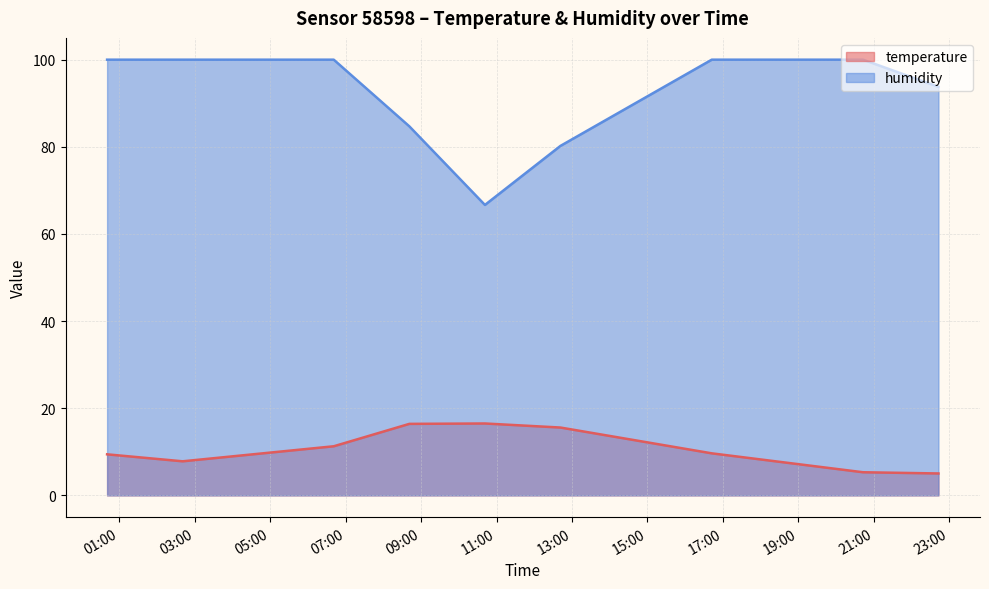

Reading left to right, extract all data points from this chart.

temperature: 2023-04-02T00:40:51=9.4	2023-04-02T02:40:57=7.8	2023-04-02T06:41:11=11.3	2023-04-02T08:41:21=16.4	2023-04-02T10:41:32=16.5	2023-04-02T12:41:36=15.6	2023-04-02T16:42:09=9.7	2023-04-02T20:42:31=5.3	2023-04-02T22:42:32=5.0
humidity: 2023-04-02T00:40:51=100.0	2023-04-02T02:40:57=100.0	2023-04-02T06:41:11=100.0	2023-04-02T08:41:21=84.7	2023-04-02T10:41:32=66.7	2023-04-02T12:41:36=80.2	2023-04-02T16:42:09=100.0	2023-04-02T20:42:31=100.0	2023-04-02T22:42:32=93.8